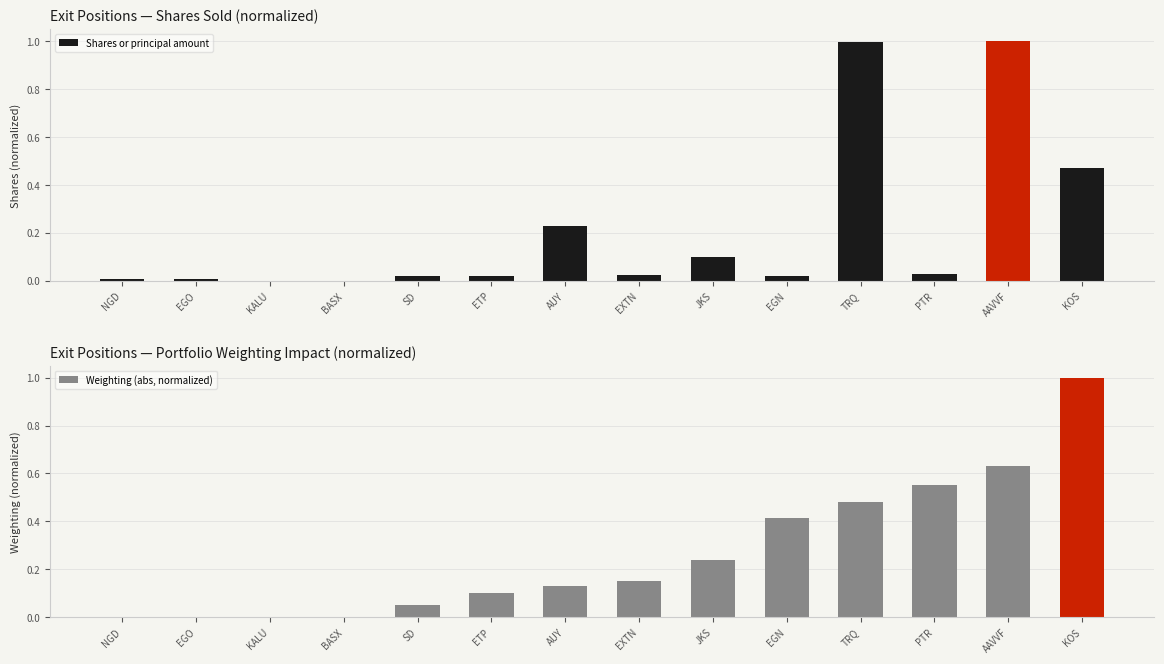

What is the label of the 10th bar from the right?

SD